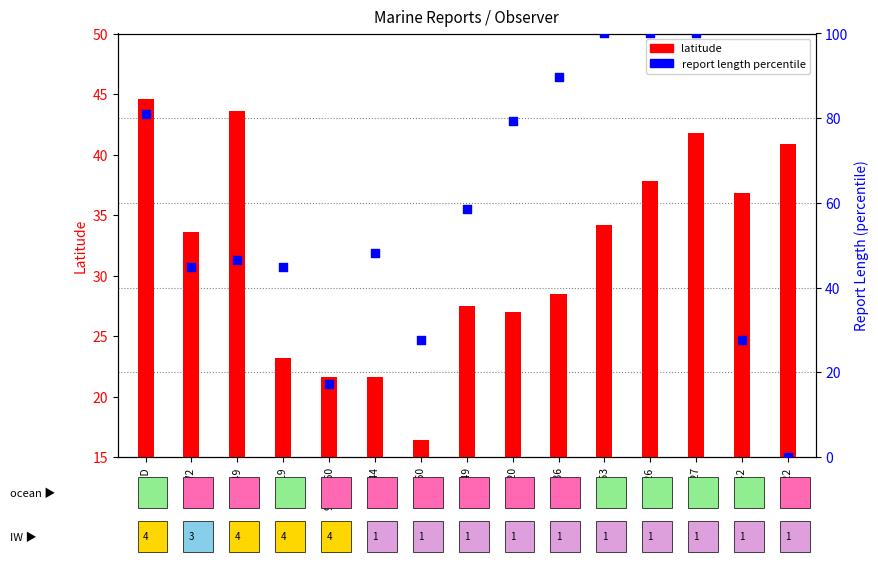

What is the change in value from WTED to 46026?

+19.0